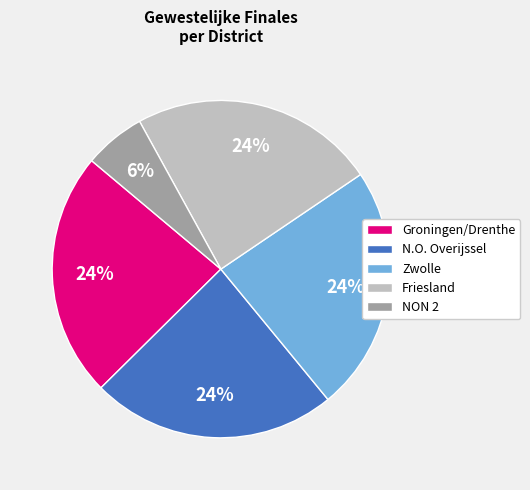

True or false: Zwolle accounts for 24% of the total.

True